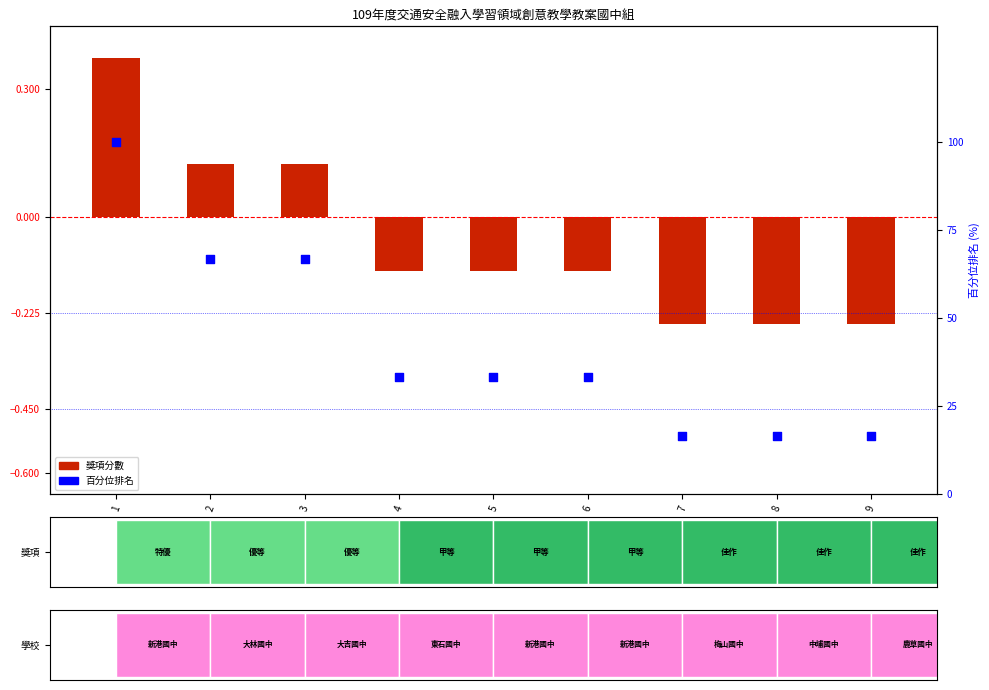

At which category is the sum across all series the highest?

1